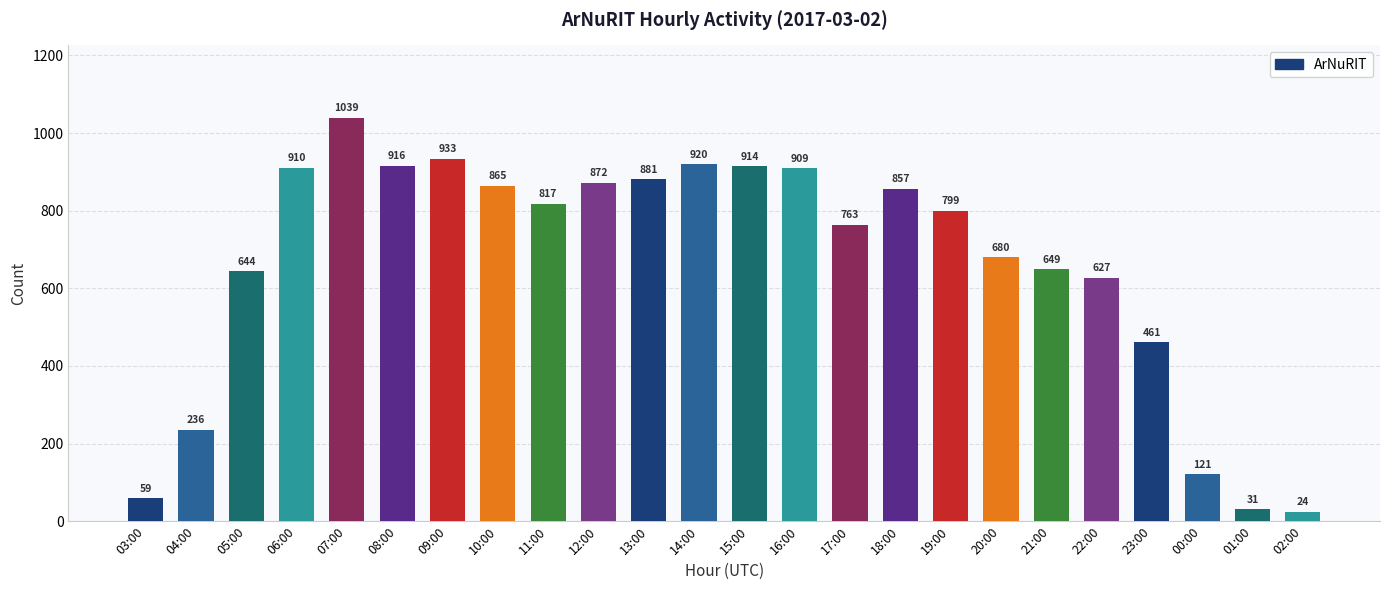

What is the greatest value displayed?

1039